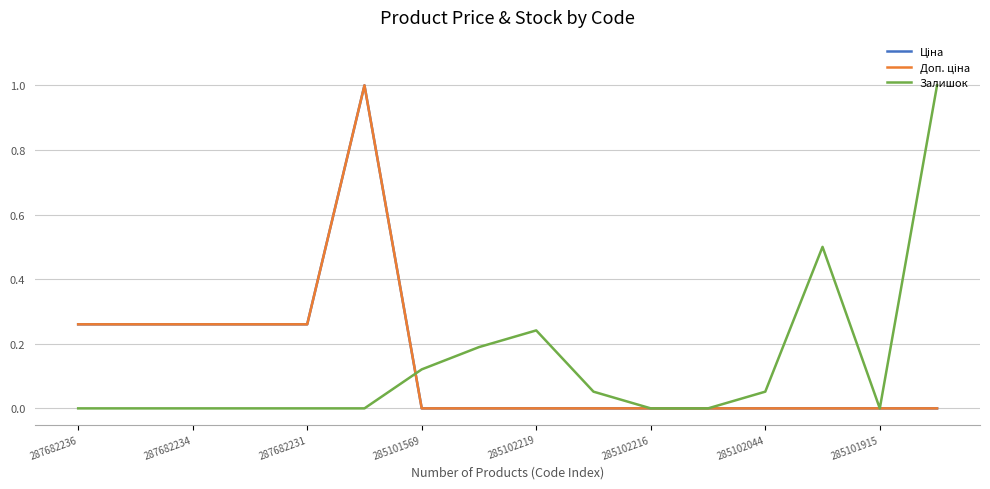

After their last crossing, which series has the higher values: Ціна or Залишок?

Залишок